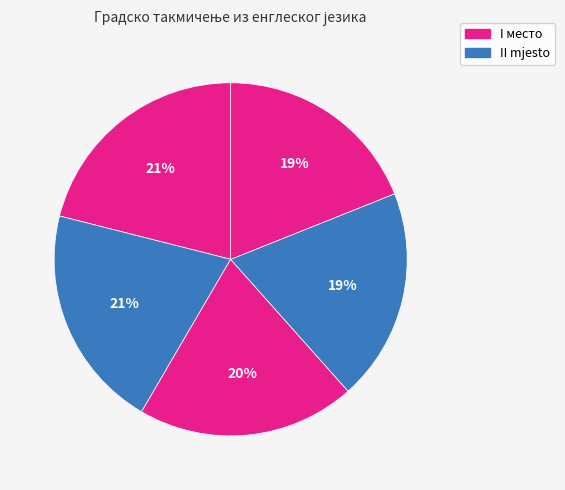

How many segments does this pie chart have?

5